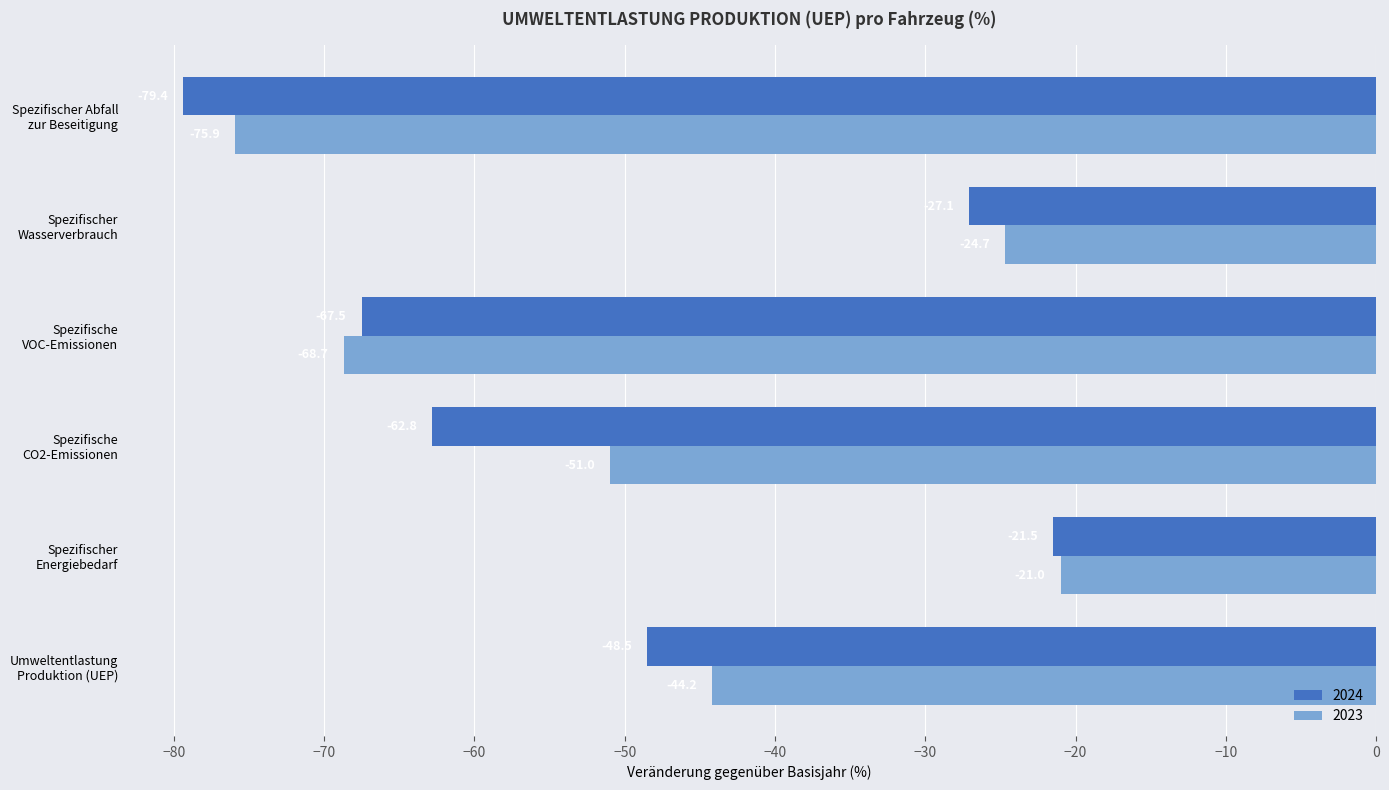

What value does the 2023 series have at Spezifischer
Energiebedarf?

-21.0